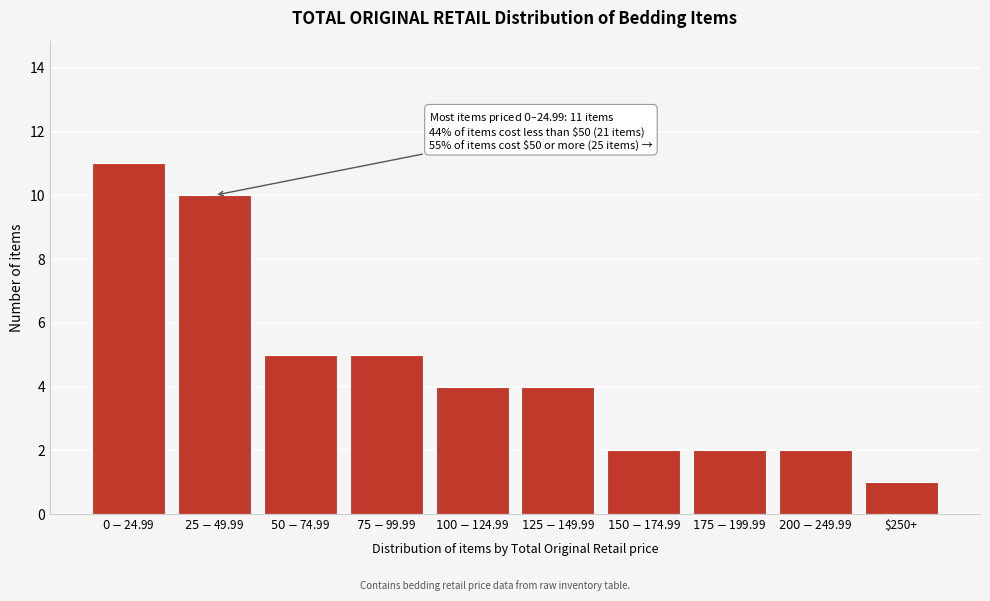

Reading left to right, list all the values displayed in this chart.

11	10	5	5	4	4	2	2	2	1